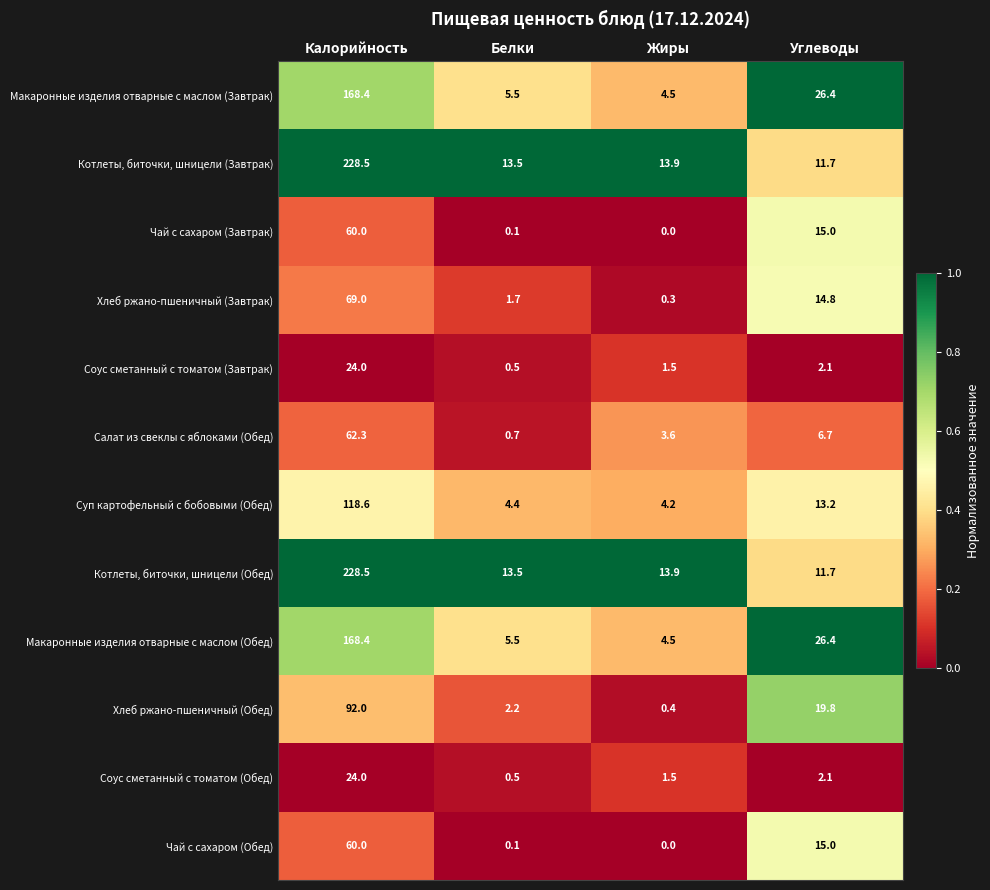

At which category is the sum across all series the highest?

Калорийность